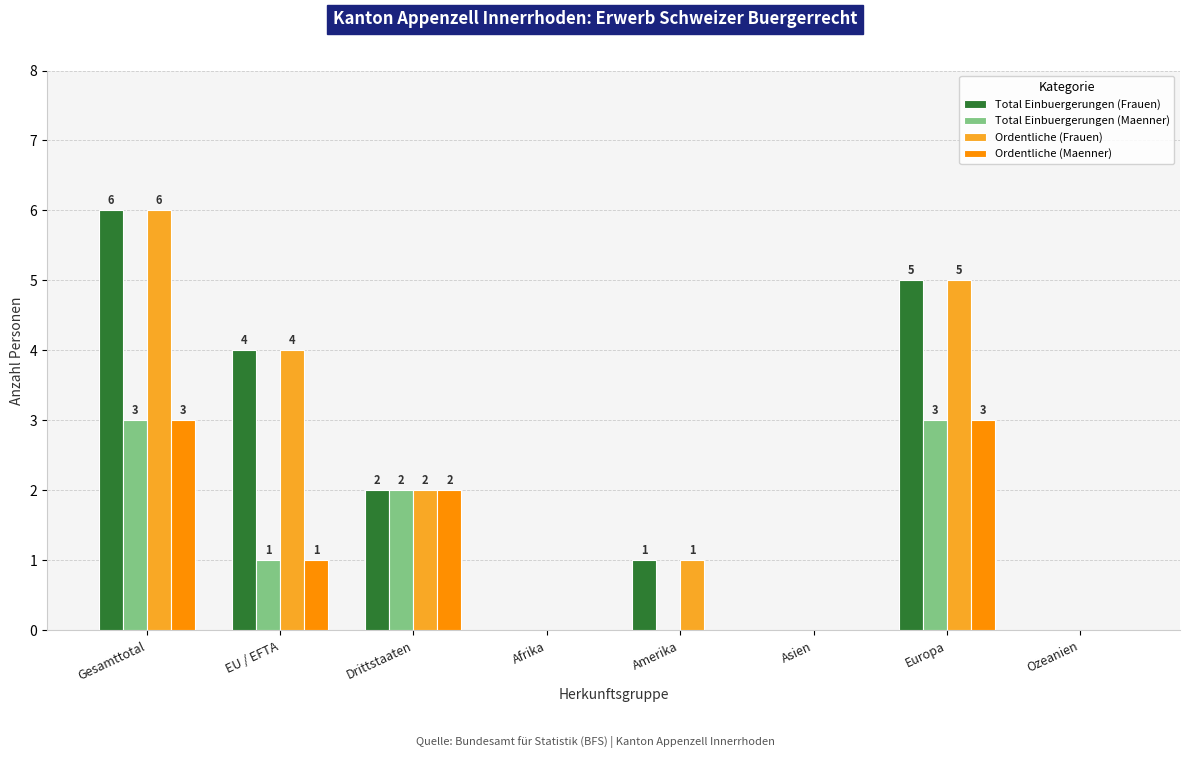

Reading left to right, list all the values displayed in this chart.

Total Einbuergerungen (Frauen): 6	4	2	0	1	0	5	0
Total Einbuergerungen (Maenner): 3	1	2	0	0	0	3	0
Ordentliche (Frauen): 6	4	2	0	1	0	5	0
Ordentliche (Maenner): 3	1	2	0	0	0	3	0